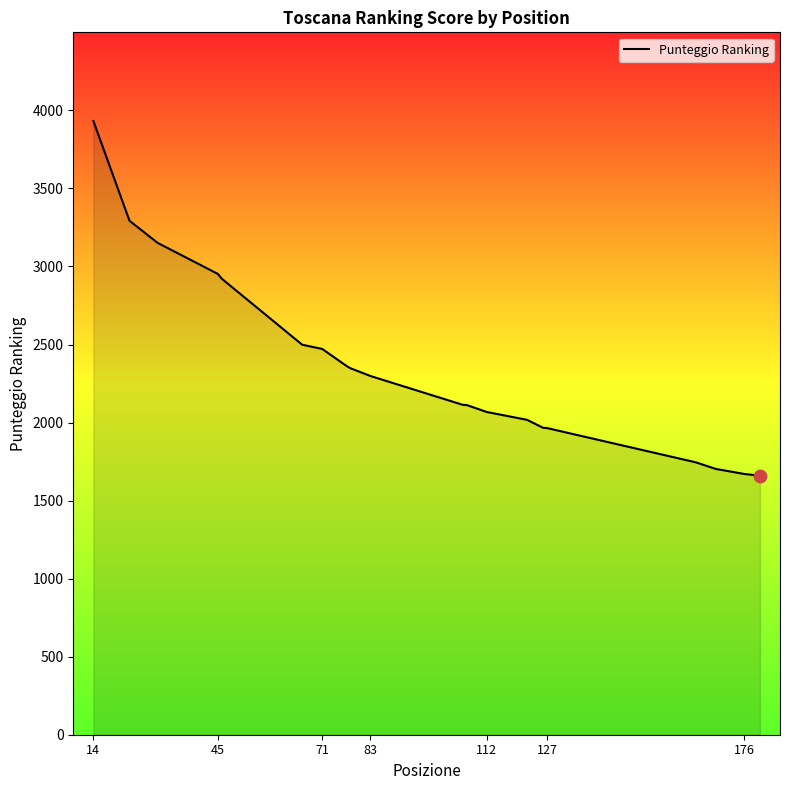

What is the maximum value shown in the chart?

3932.1